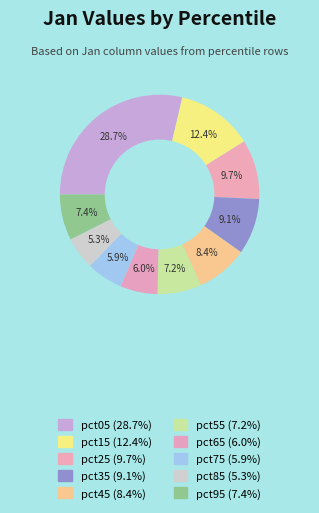

How many segments does this pie chart have?

10